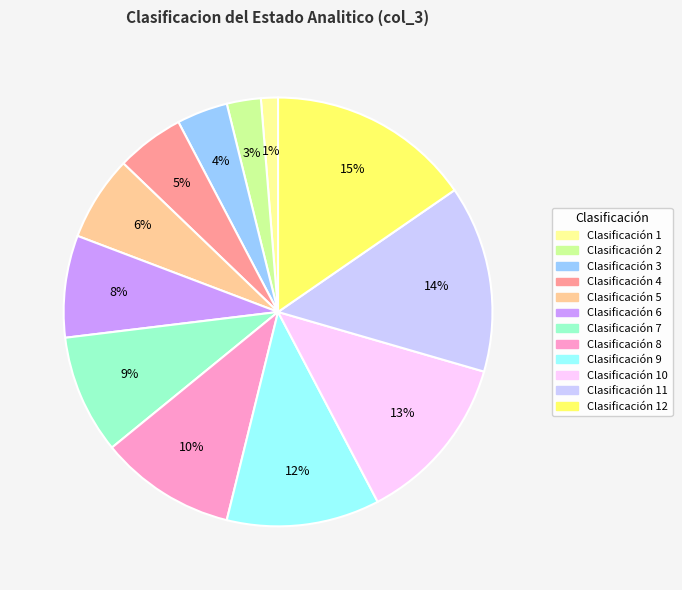

To the nearest percent, what is the average slice percentage?

8%